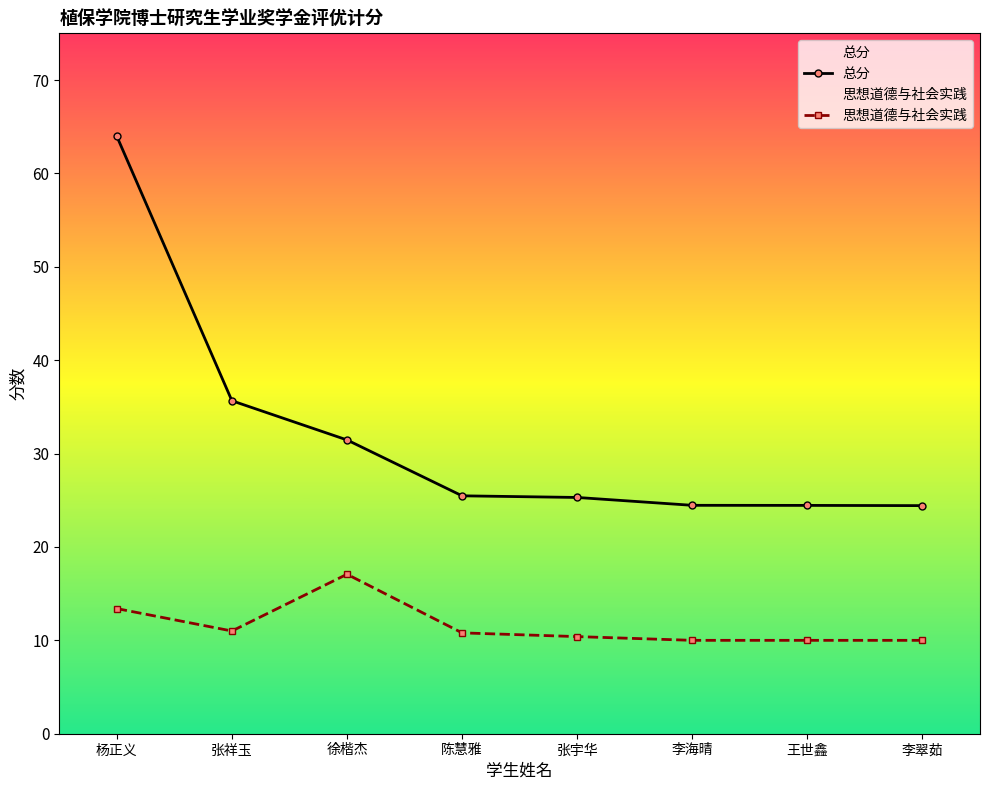

What are all the series names shown in the legend?

总分, 思想道德与社会实践